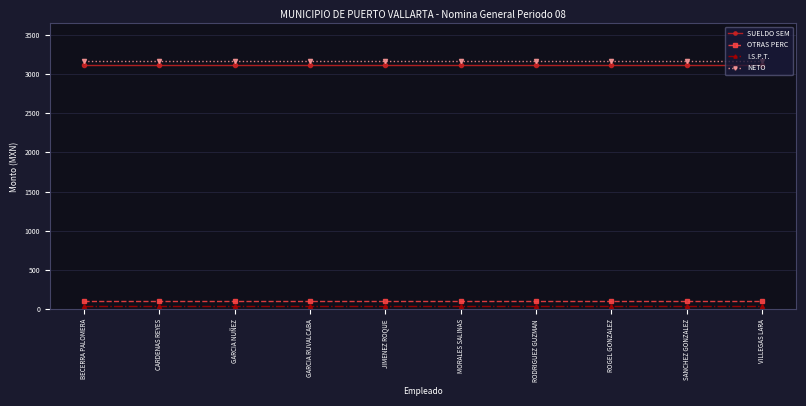

Is it true that SUELDO SEM equals 3109.1 at SANCHEZ GONZALEZ?

True